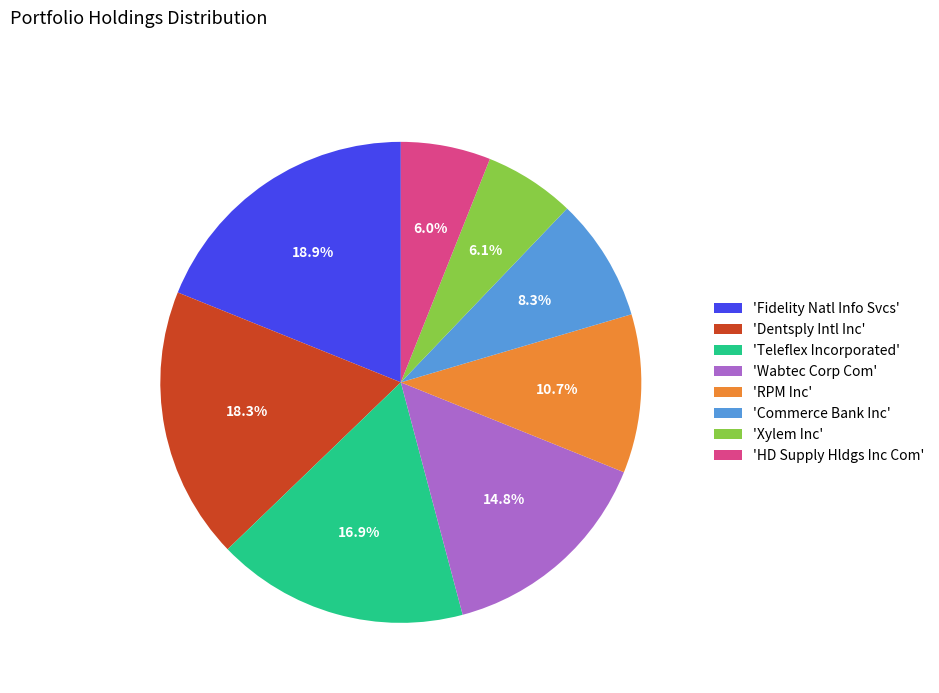

Count the number of slices in the pie.

8